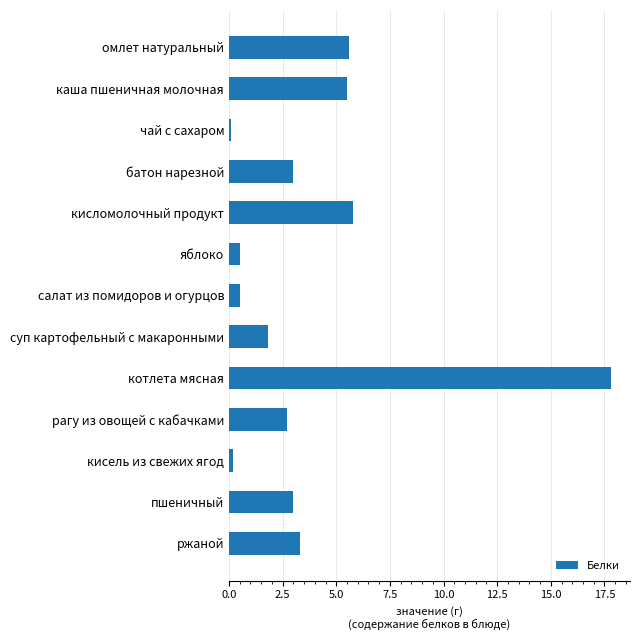

What is the value of the 6th bar from the top?

0.5